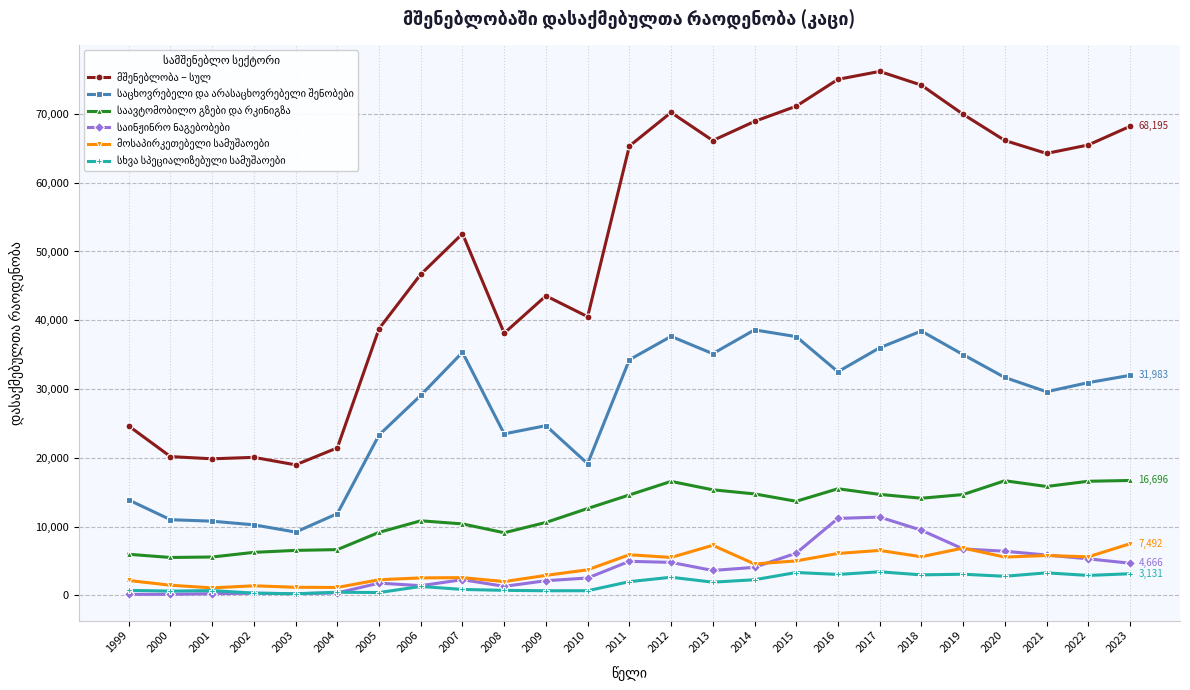

What is the maximum value shown in the chart?

76187